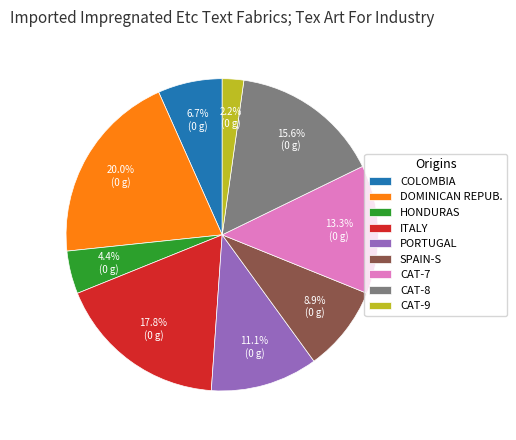

Is there any slice that represents more than half of the pie?

No